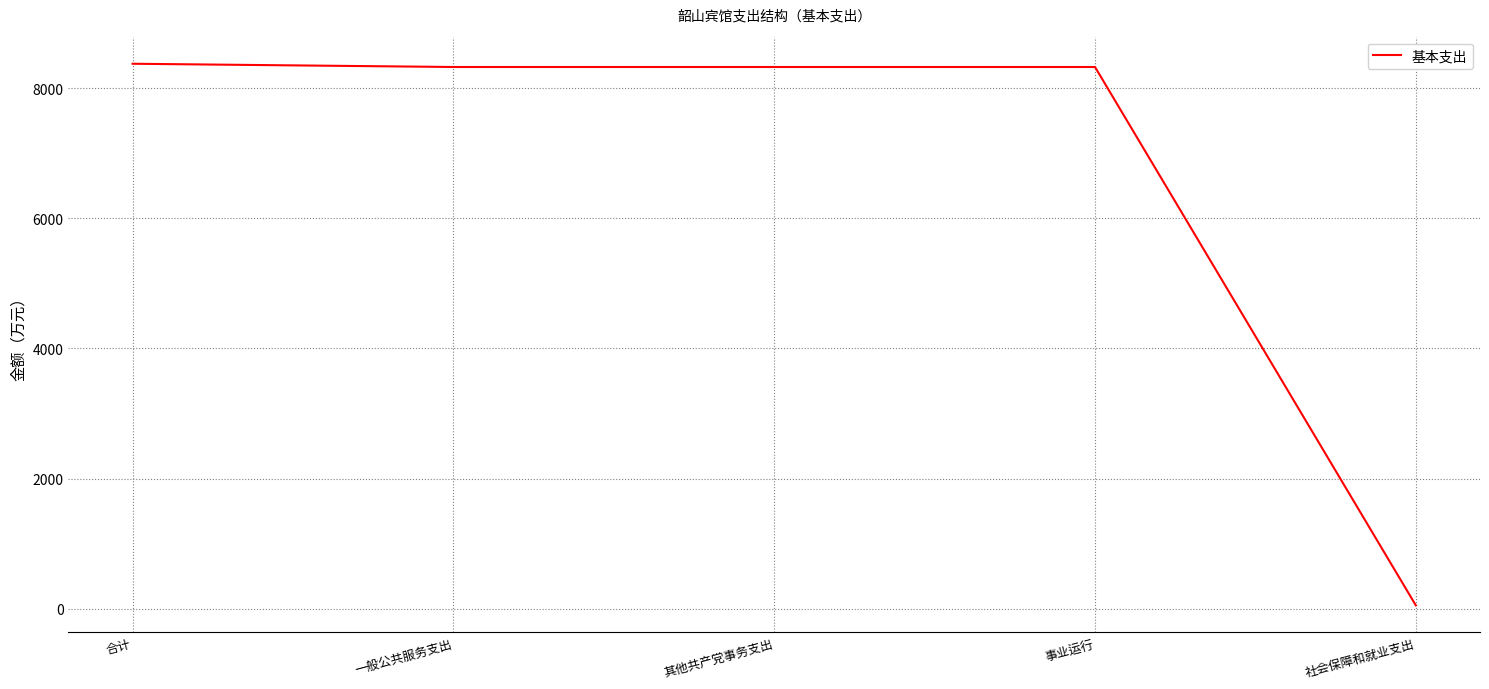

What is the difference between the second highest and minimum values?

8275.9